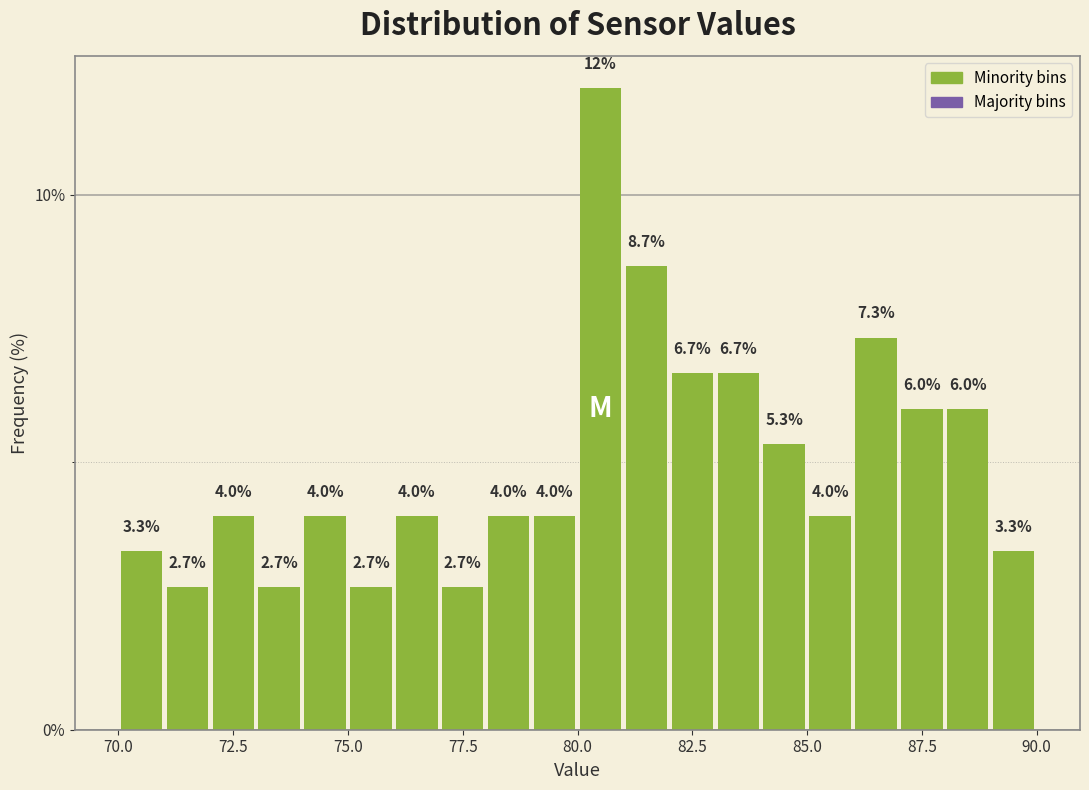

Around what value on the x-axis is the tallest bar? Give the approximate position of its centre, as read against the axis.

80.5